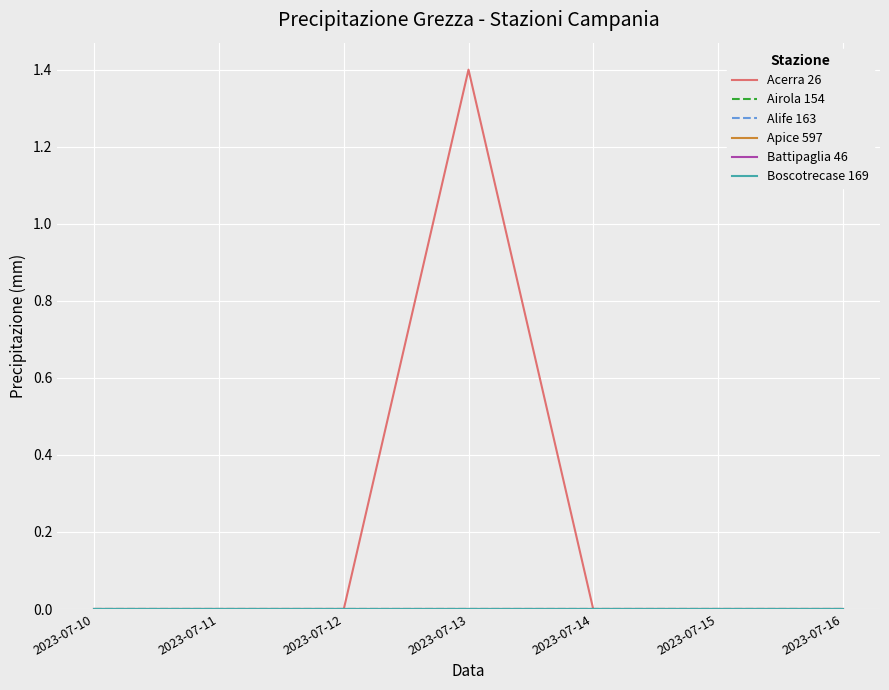

Is this an area chart (filled region under the line)?

No